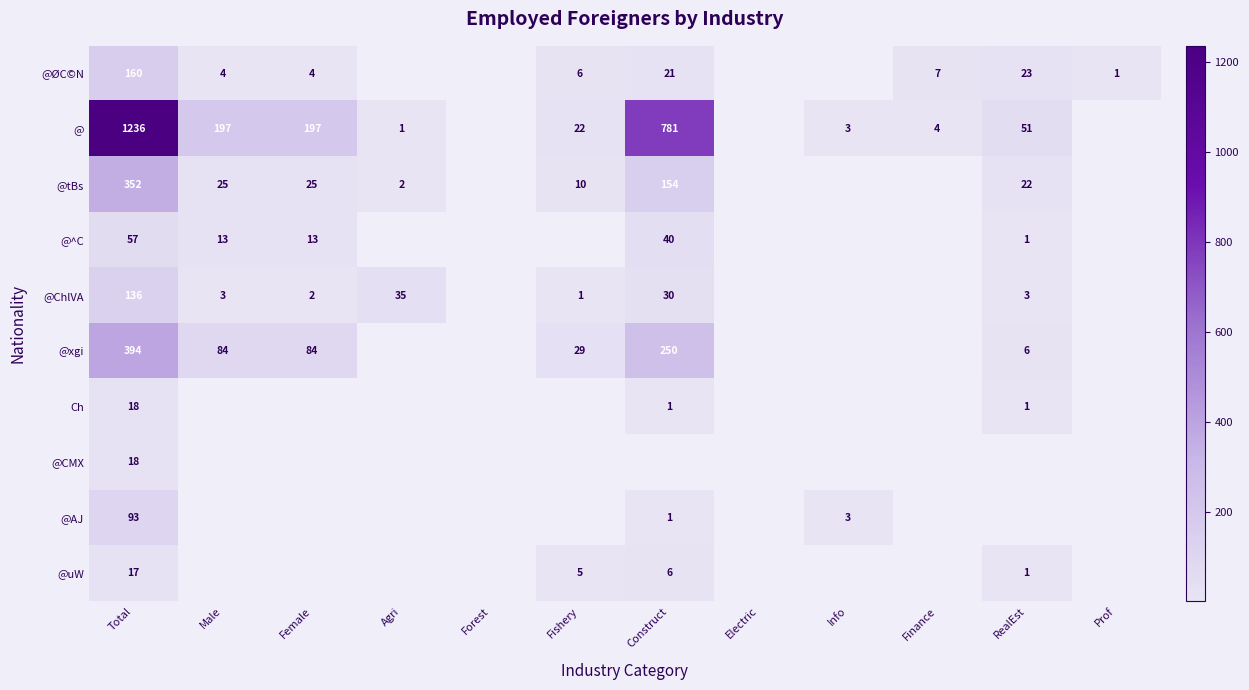

Is it true that @uW equals 9 at Total?

False